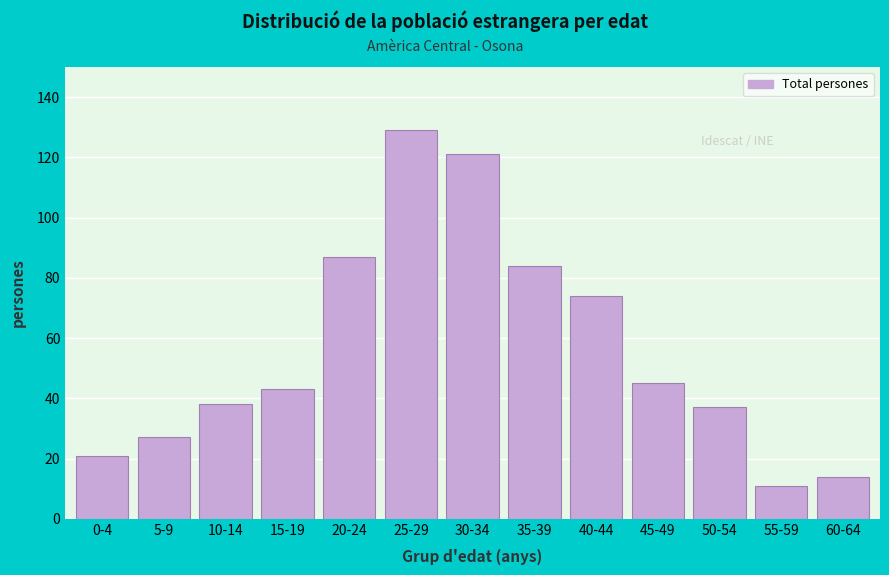

Reading left to right, list all the values displayed in this chart.

0-4=21	5-9=27	10-14=38	15-19=43	20-24=87	25-29=129	30-34=121	35-39=84	40-44=74	45-49=45	50-54=37	55-59=11	60-64=14